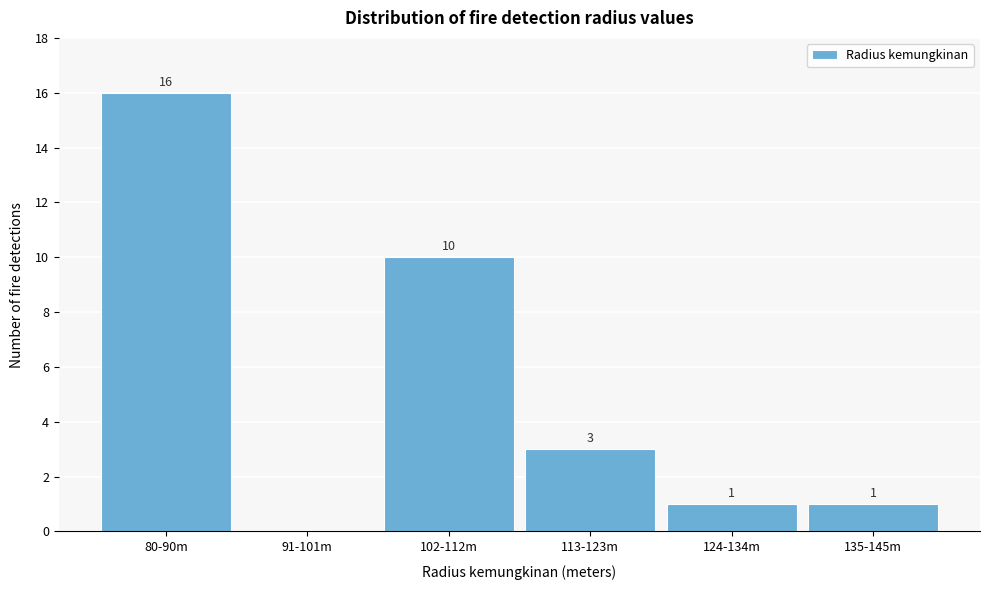

Reading right to left, list all the values displayed in this chart.

135-145m=1	124-134m=1	113-123m=3	102-112m=10	91-101m=0	80-90m=16